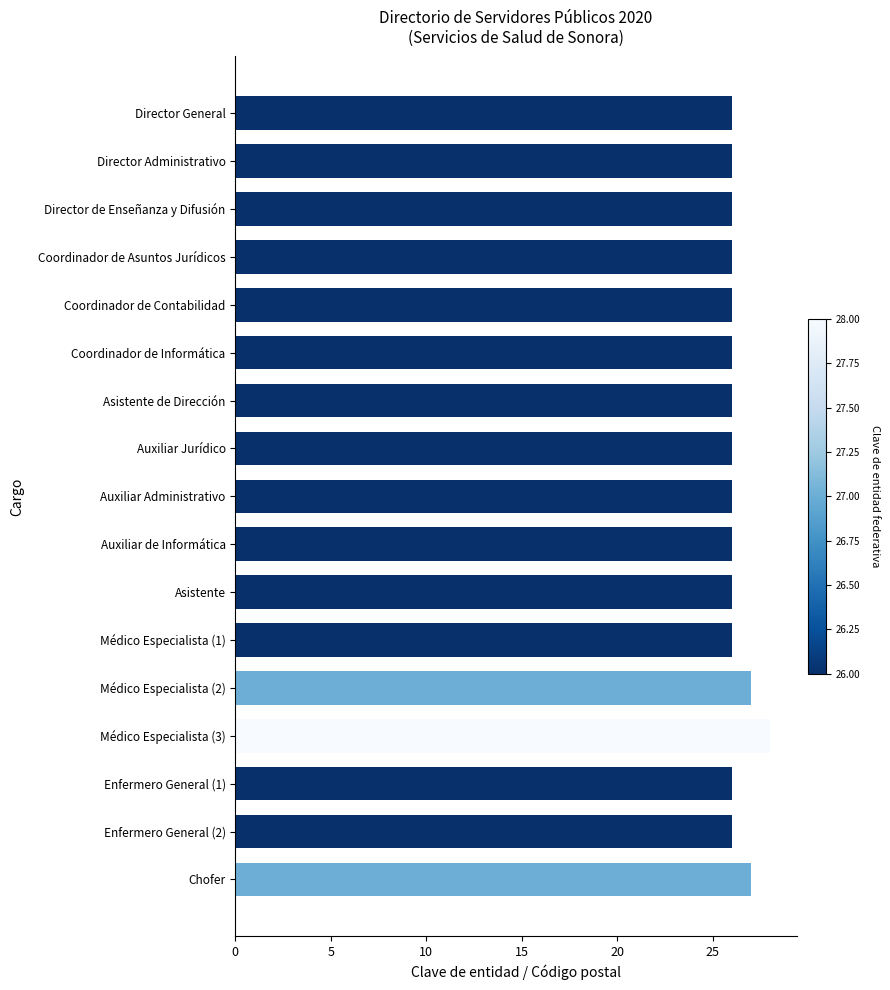

Count the values in the range 26 to 27.

16